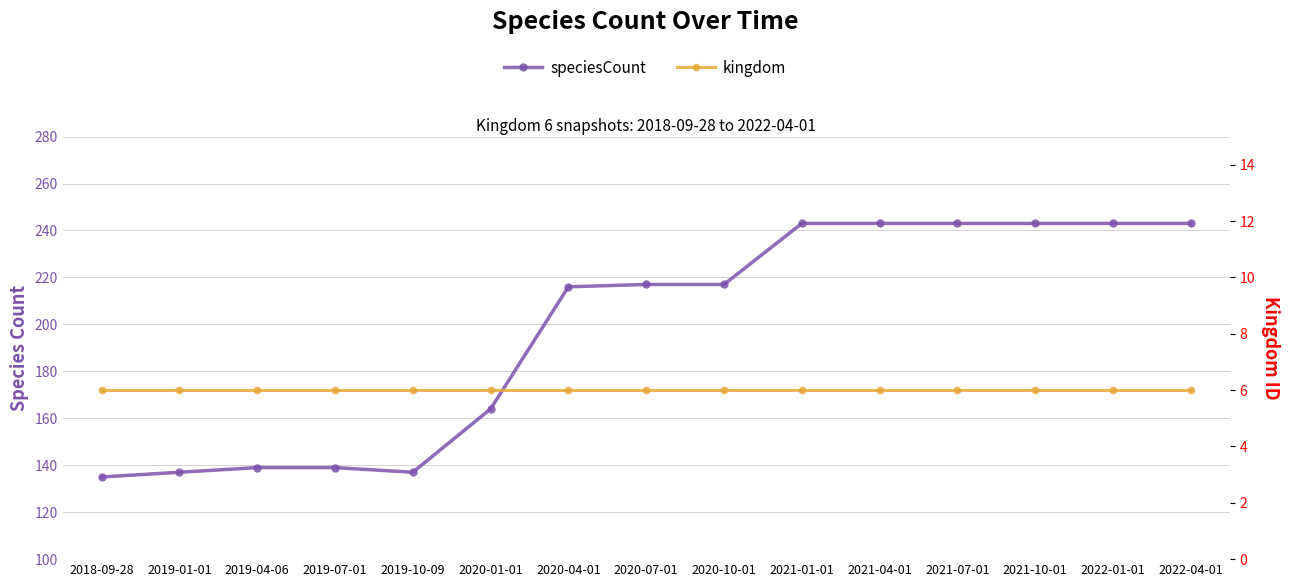

True or false: speciesCount and kingdom intersect in this chart.

False